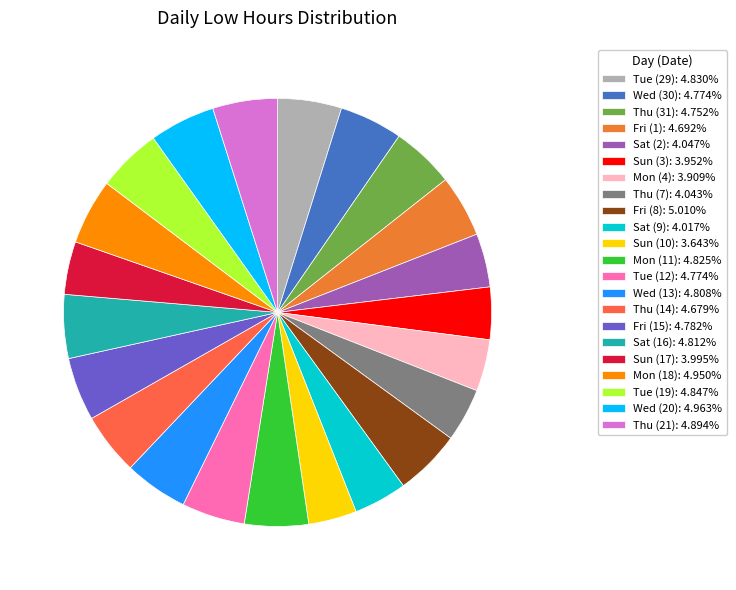

Is Sat (16) the majority of the pie?

No